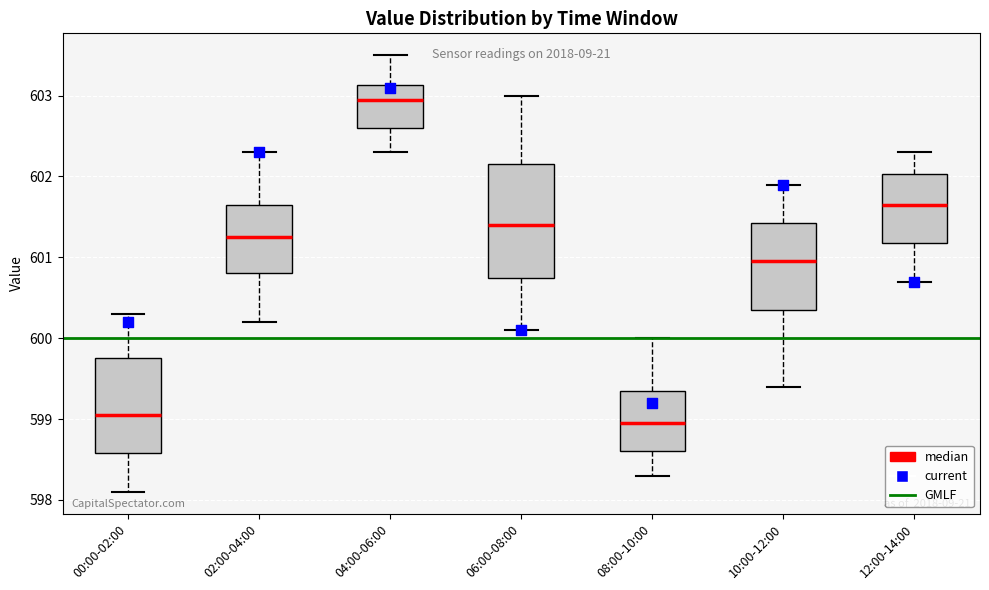

Reading left to right, transcribe this box plot: for each box, give where its median line is, the range the box spans, and where its two whiskers end, as read against the y-axis. The values are not printed on the chart, so give them approximately, as read against the axis.

00:00-02:00: median 599.1, box 598.6 to 599.8, whiskers 598.1 to 600.3
02:00-04:00: median 601.3, box 600.8 to 601.7, whiskers 600.2 to 602.3
04:00-06:00: median 603.0, box 602.6 to 603.1, whiskers 602.3 to 603.5
06:00-08:00: median 601.4, box 600.8 to 602.2, whiskers 600.1 to 603.0
08:00-10:00: median 599.0, box 598.6 to 599.4, whiskers 598.3 to 600.0
10:00-12:00: median 601.0, box 600.4 to 601.4, whiskers 599.4 to 601.9
12:00-14:00: median 601.7, box 601.2 to 602.0, whiskers 600.7 to 602.3